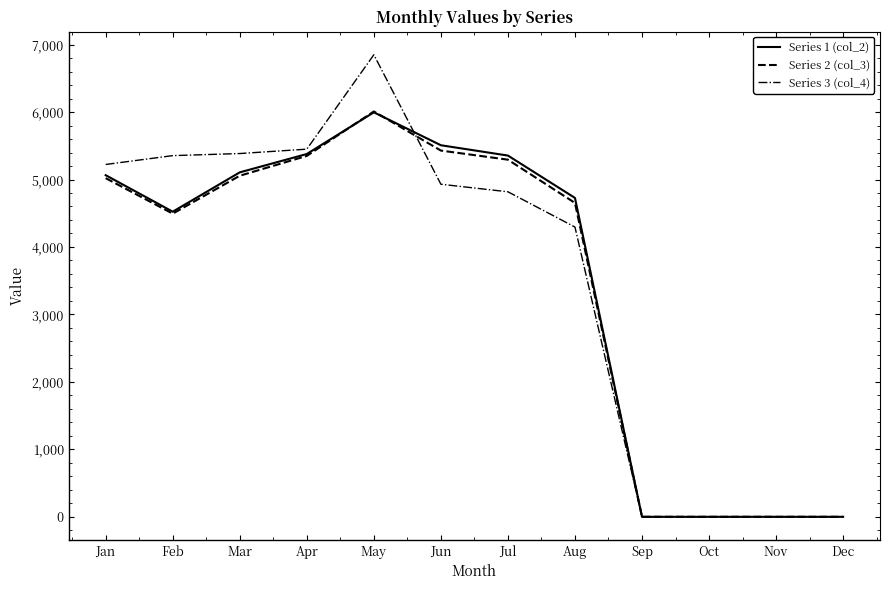

Between May and Oct, which series saw the biggest shift?

Series 3 (col_4)